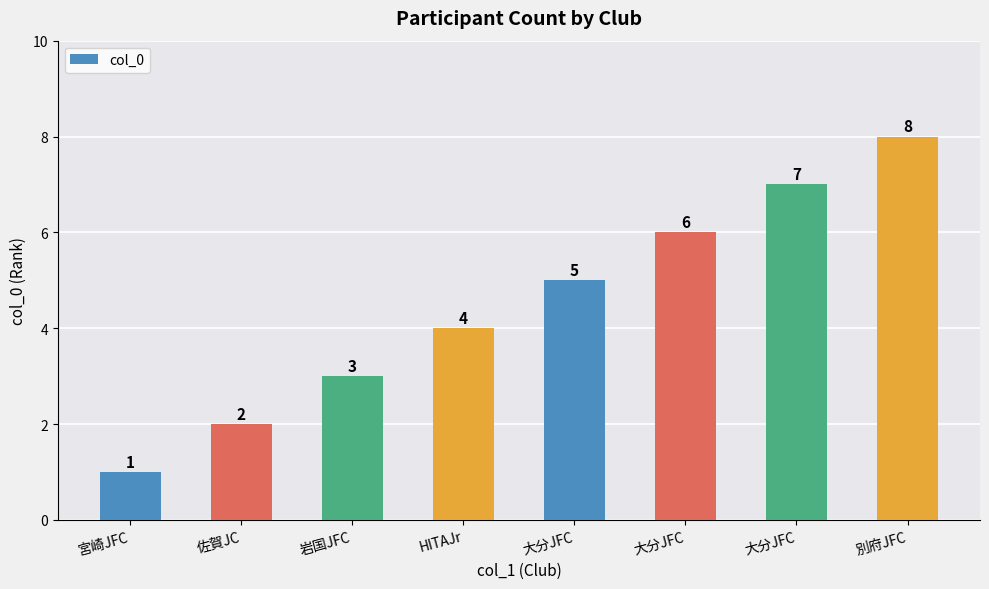

List the labels in order of value, smallest first.

宮崎JFC, 佐賀JC, 岩国JFC, HITAJr, 大分JFC, 大分JFC, 大分JFC, 別府JFC